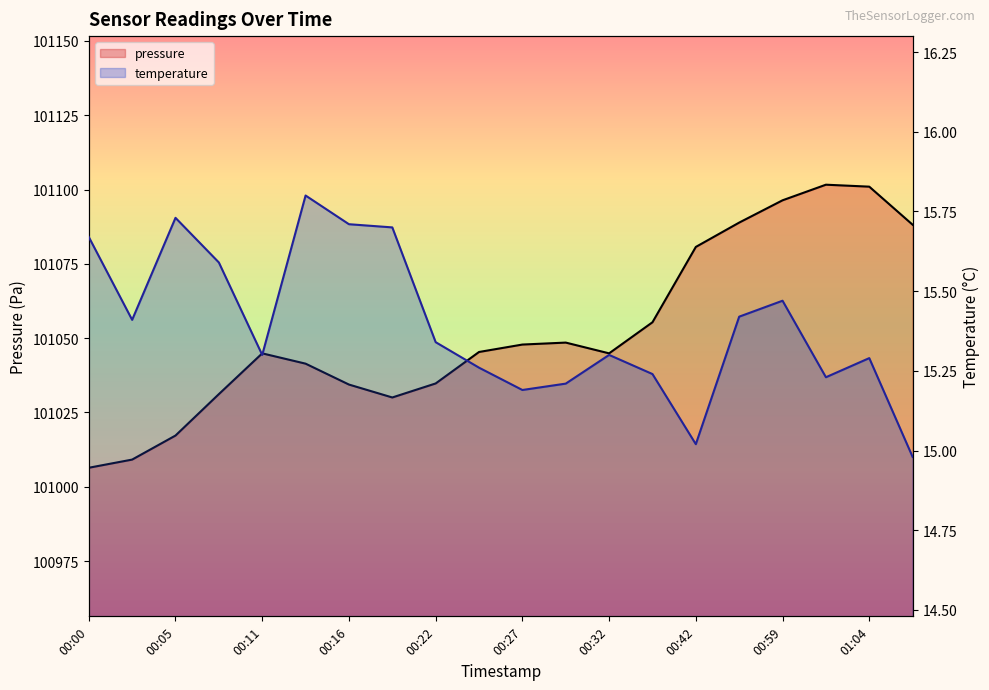

What is the greatest value displayed?

101101.6